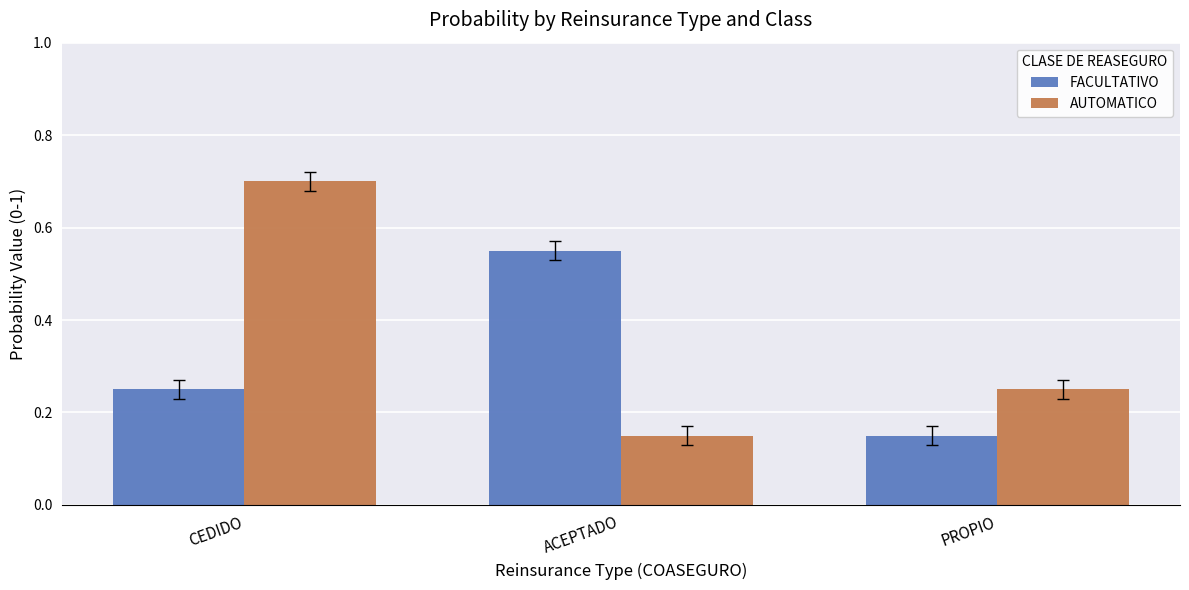

What is the average value of the FACULTATIVO series?

0.3